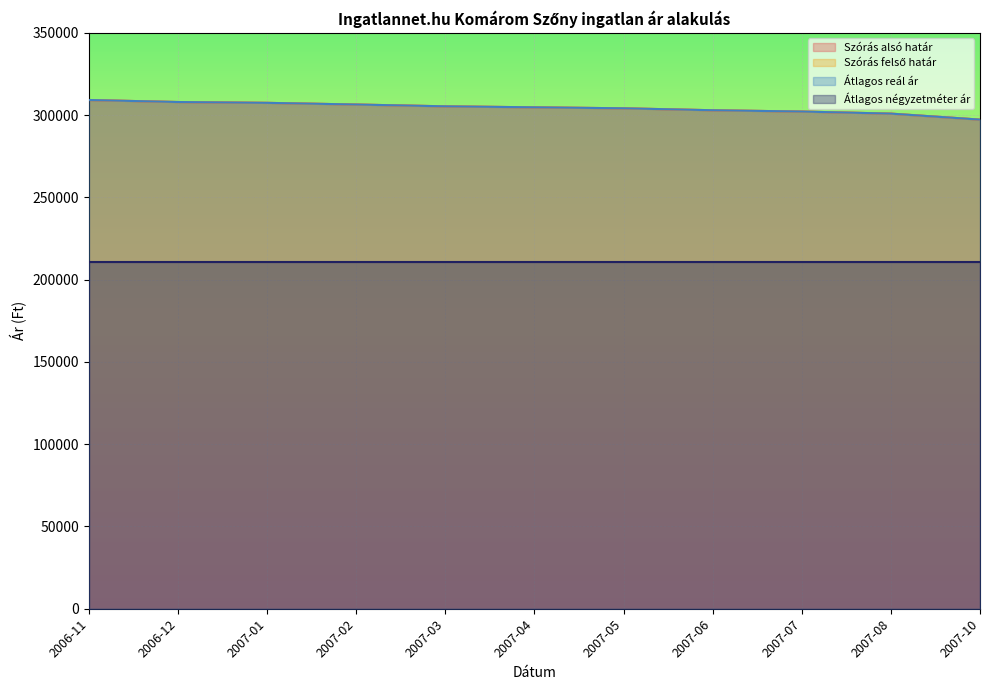

Does the chart display data point markers on the line(s)?

No